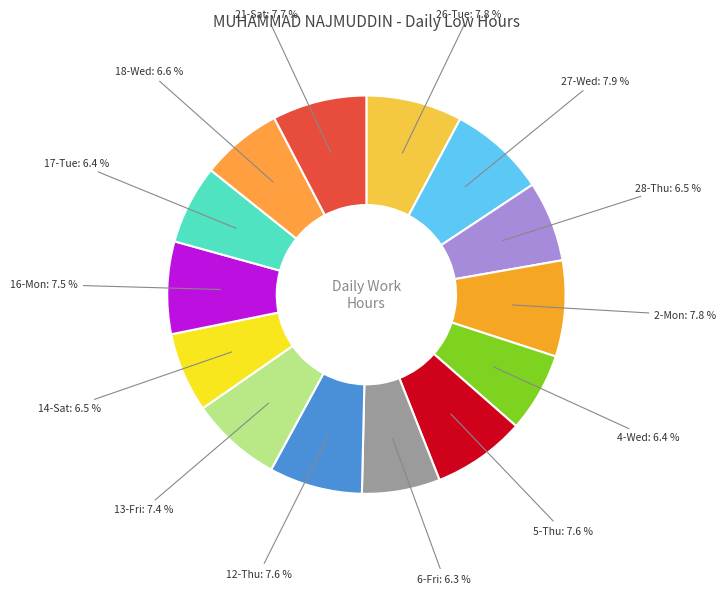

How many segments does this pie chart have?

14